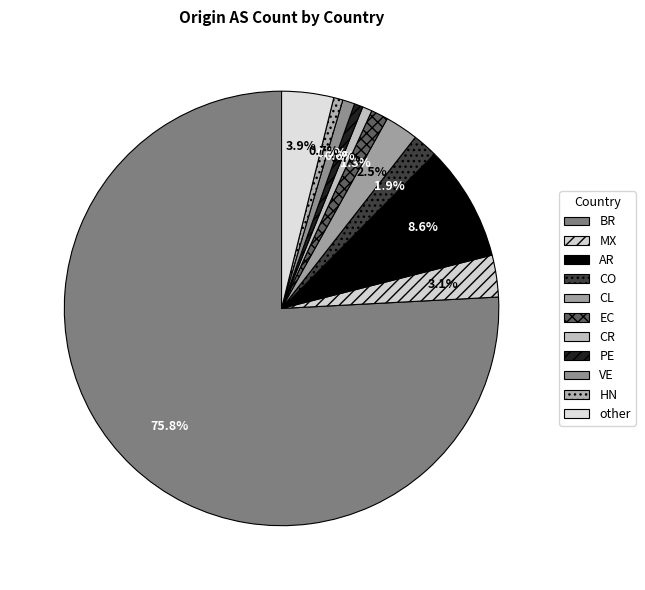

How many slices are in this pie chart?

11